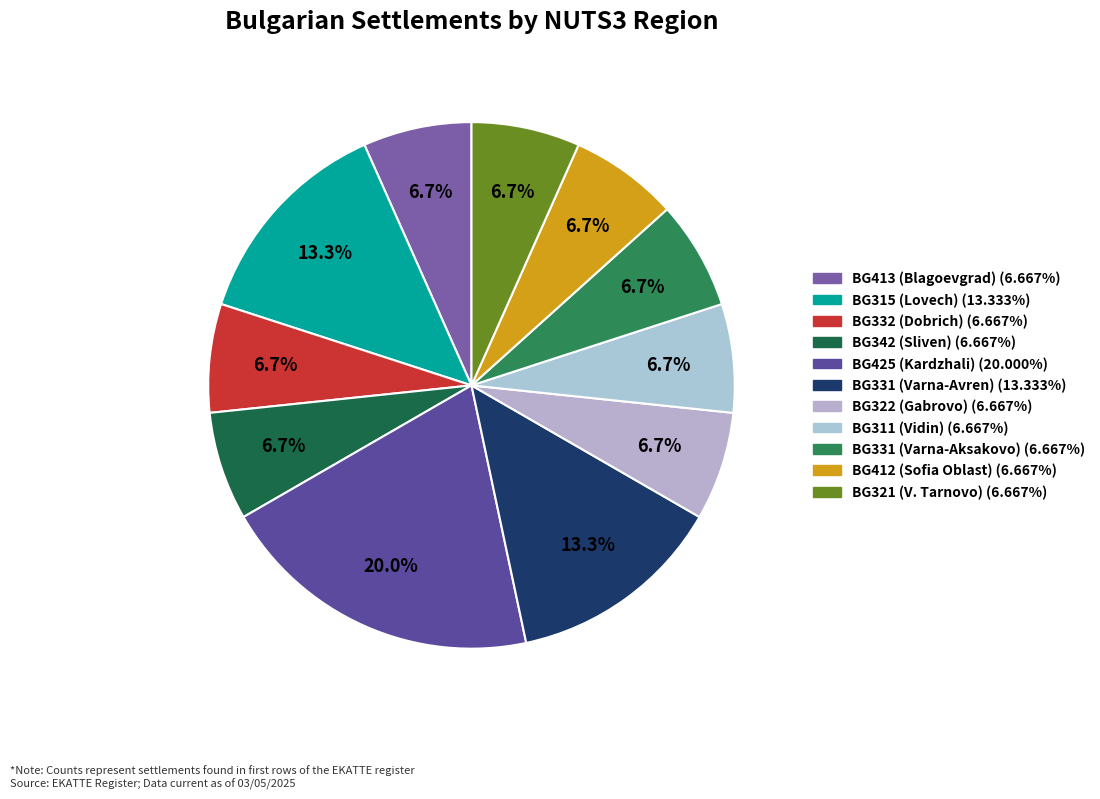

How many segments does this pie chart have?

11